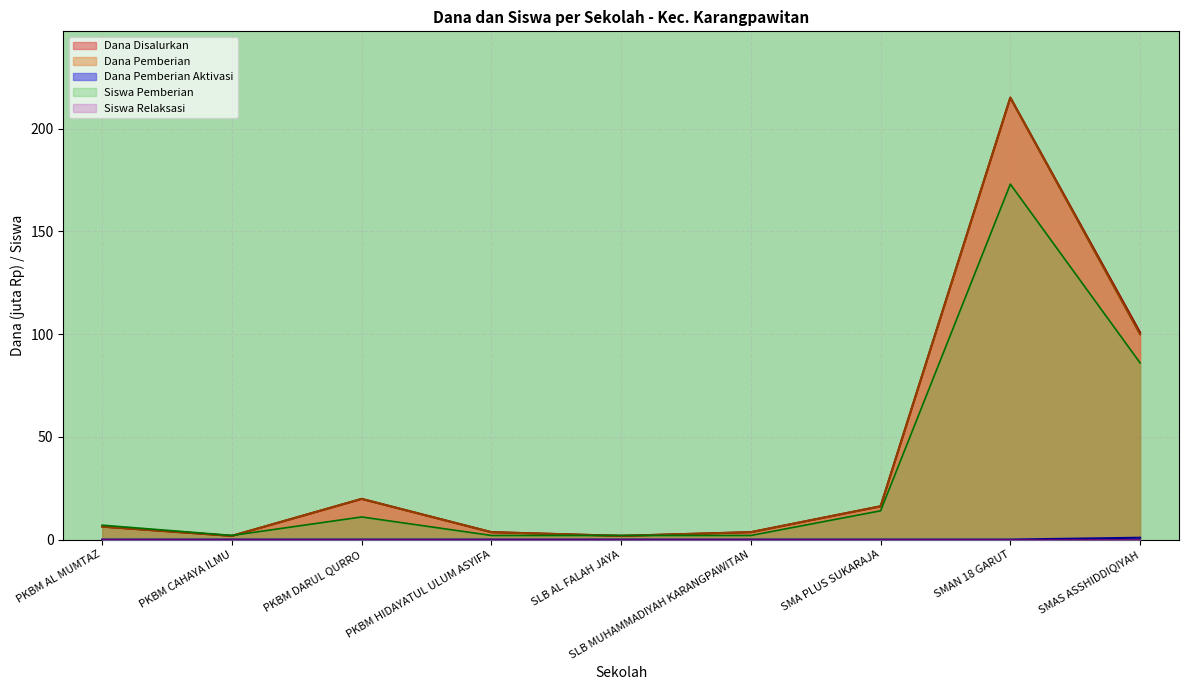

Between SMAN 18 GARUT and PKBM HIDAYATUL ULUM ASYIFA, which is larger?

SMAN 18 GARUT